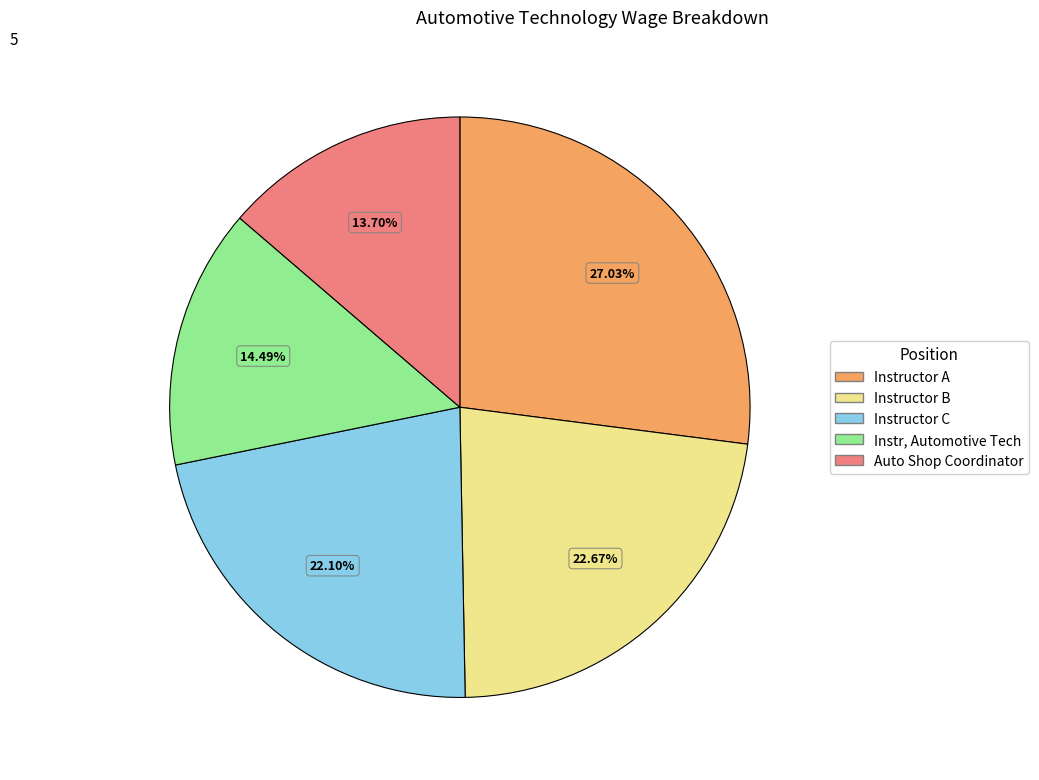

How many slices are in this pie chart?

5